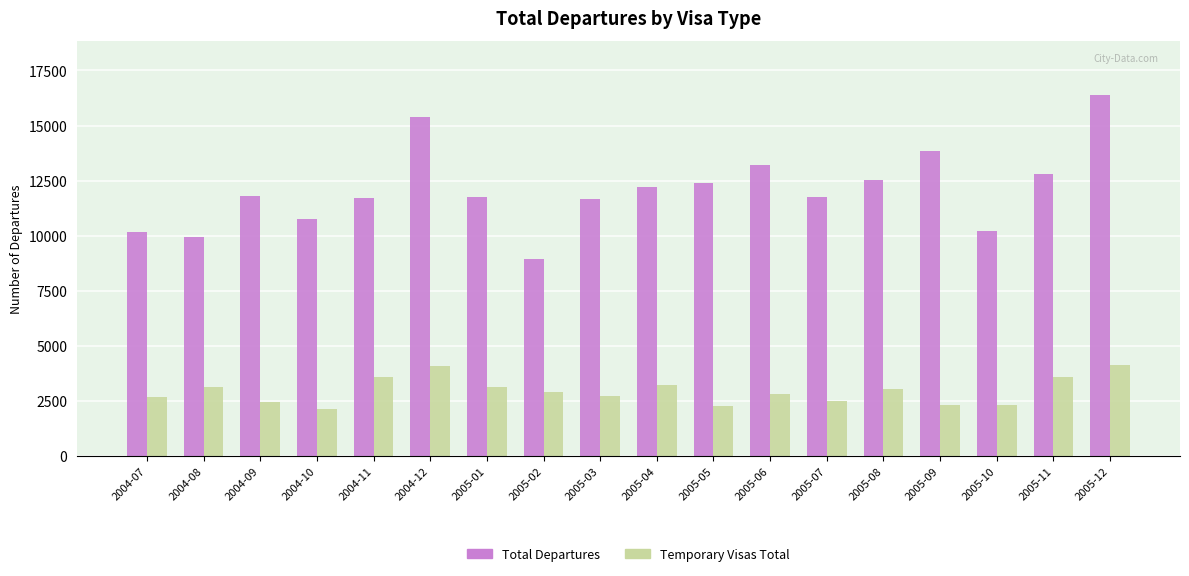

Rank the series by their average value, from lowest to highest.

Temporary Visas Total, Total Departures